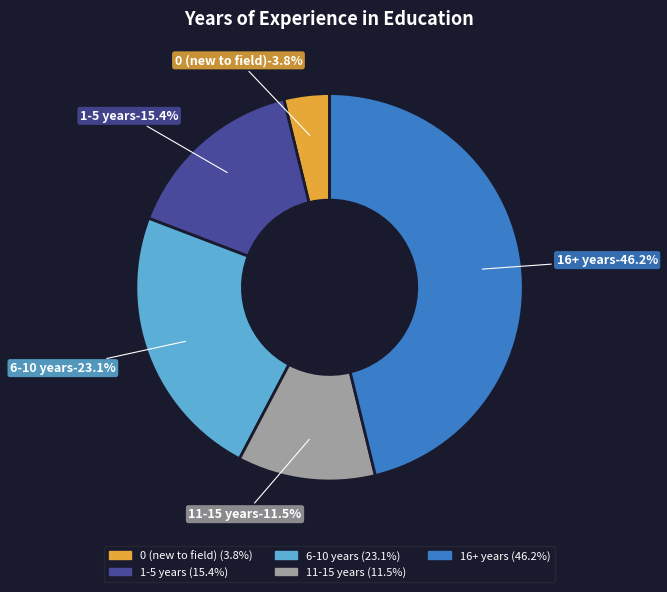

Is the sum of 11-15 years and 16+ years greater than half?

Yes